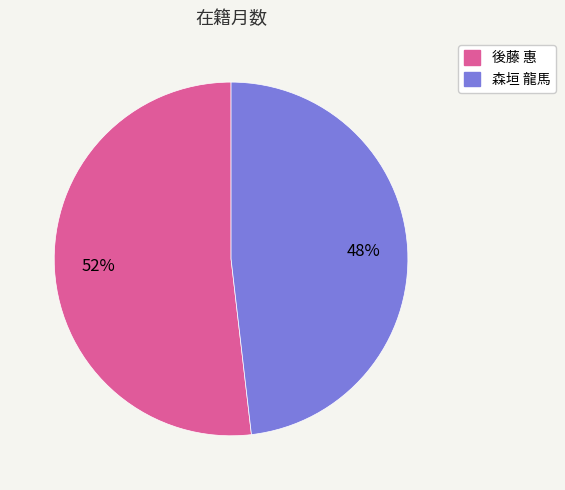

What is the ratio of the value at 森垣 龍馬 to the value at 後藤 惠?

0.9